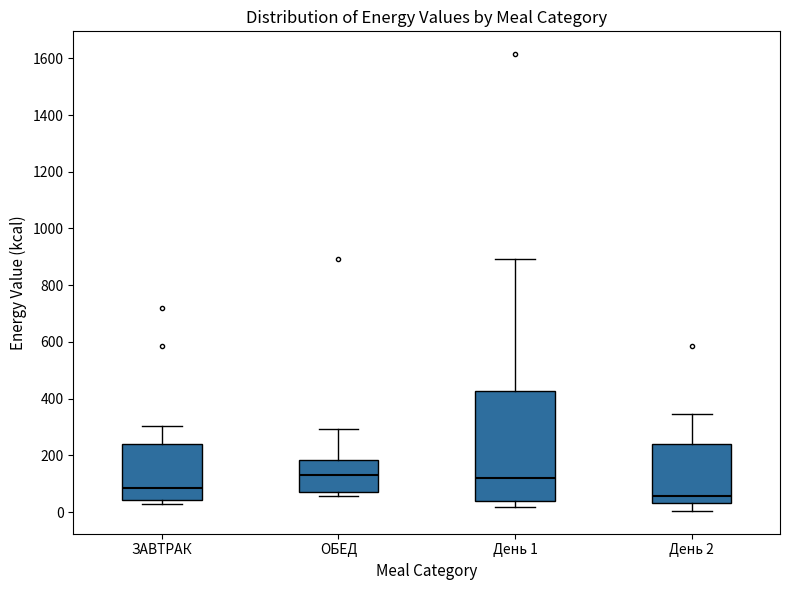

Where does the upper whisker of the box for День 1 end on the y-axis? The values are not printed on the chart, so give them approximately, as read against the axis.

900